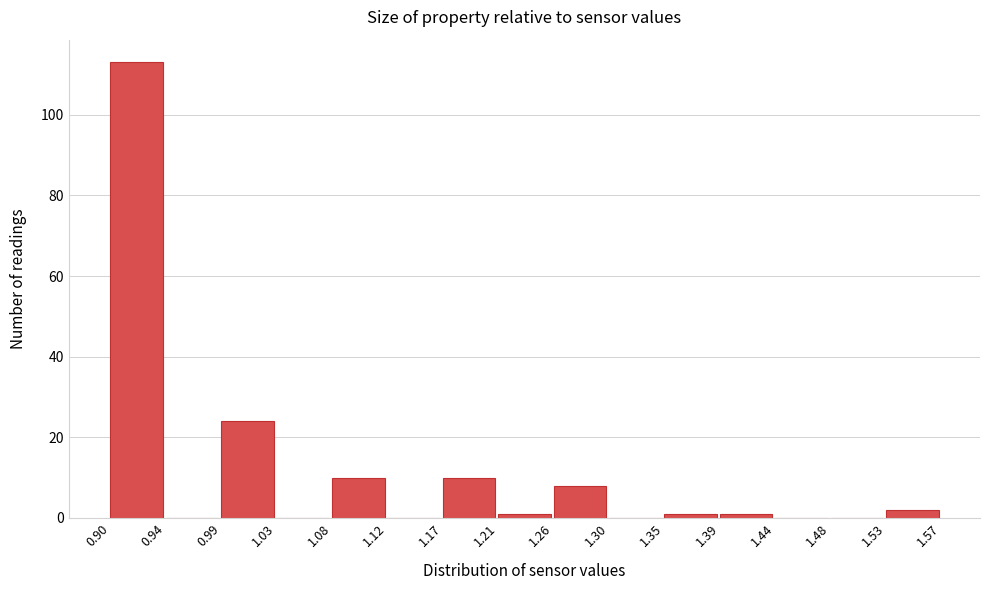

Reading left to right, list every bar in this chart as the range it spans on the x-axis followed by its height. The values are not printed on the chart, so give them approximately, as read against the axis.

0.90 to 0.94: 114
0.94 to 0.99: 0
0.99 to 1.03: 24
1.03 to 1.08: 0
1.08 to 1.12: 10
1.12 to 1.17: 0
1.17 to 1.21: 10
1.21 to 1.26: under 2
1.26 to 1.30: 8
1.30 to 1.35: 0
1.35 to 1.39: under 2
1.39 to 1.44: under 2
1.44 to 1.48: 0
1.48 to 1.53: 0
1.53 to 1.57: 2